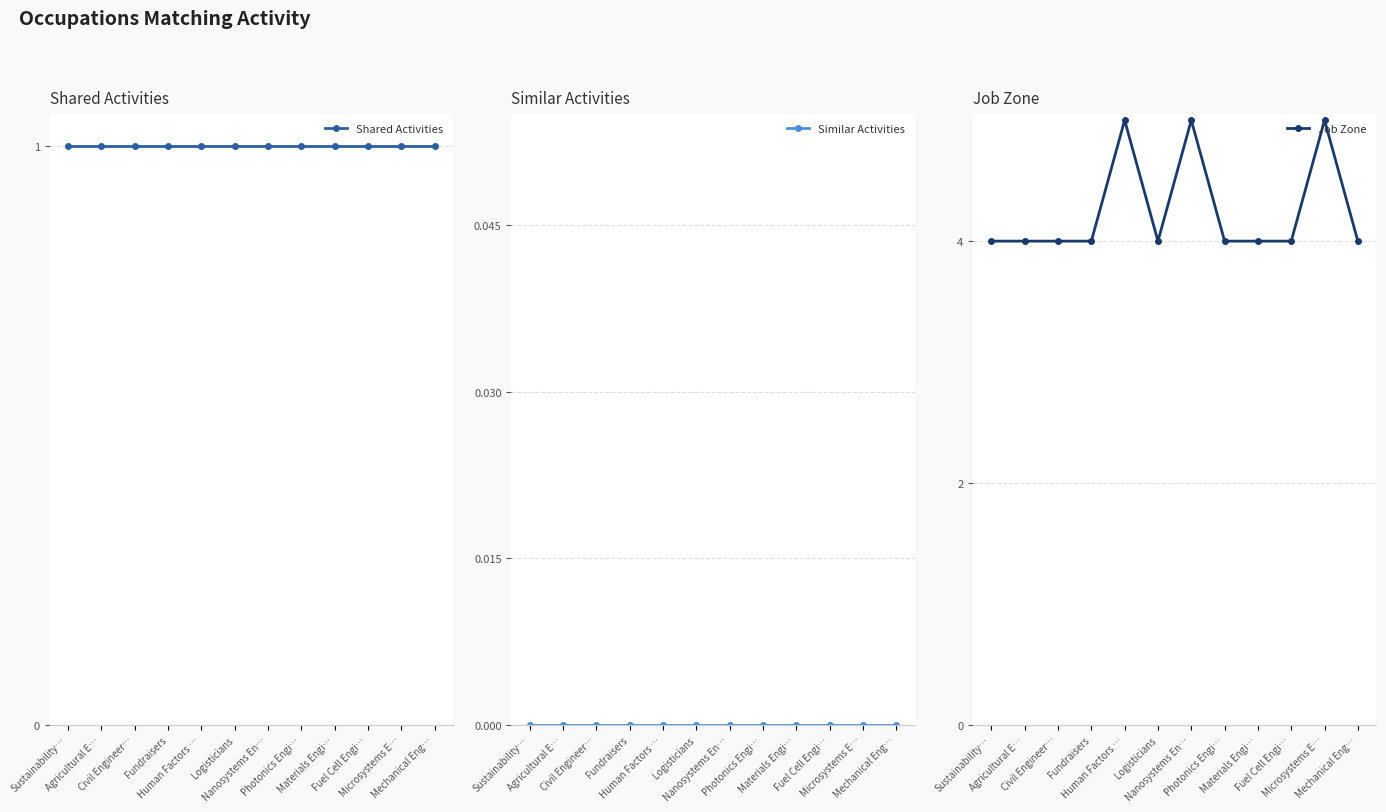

At which label does Job Zone reach its peak?

Human Factors …